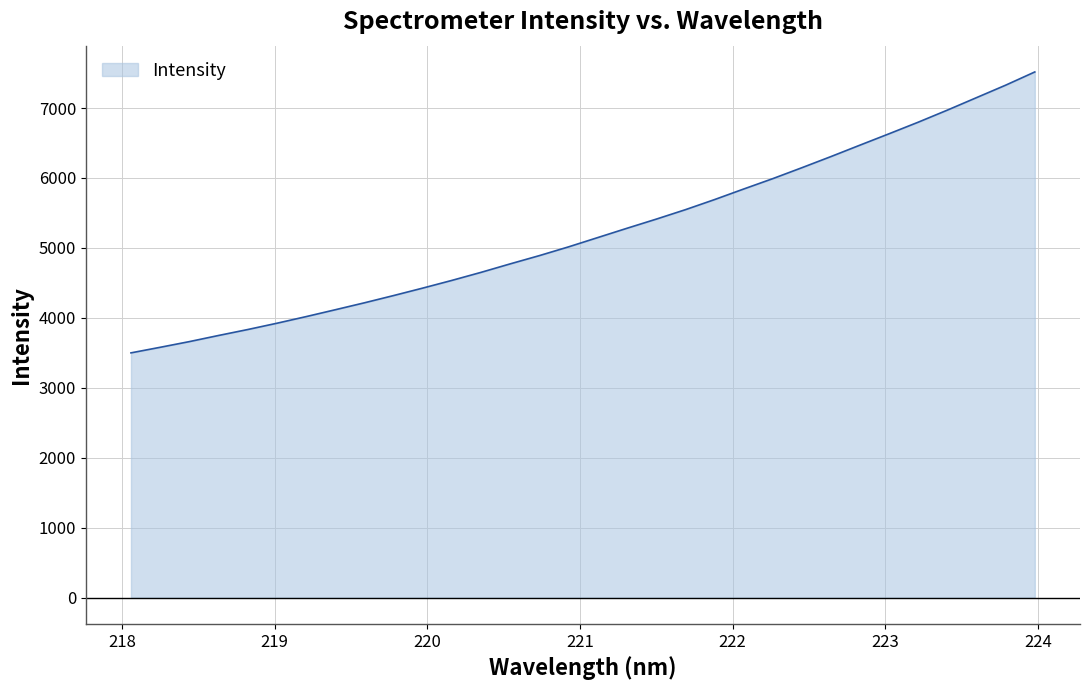

What is the difference between the maximum and minimum values?

4017.1